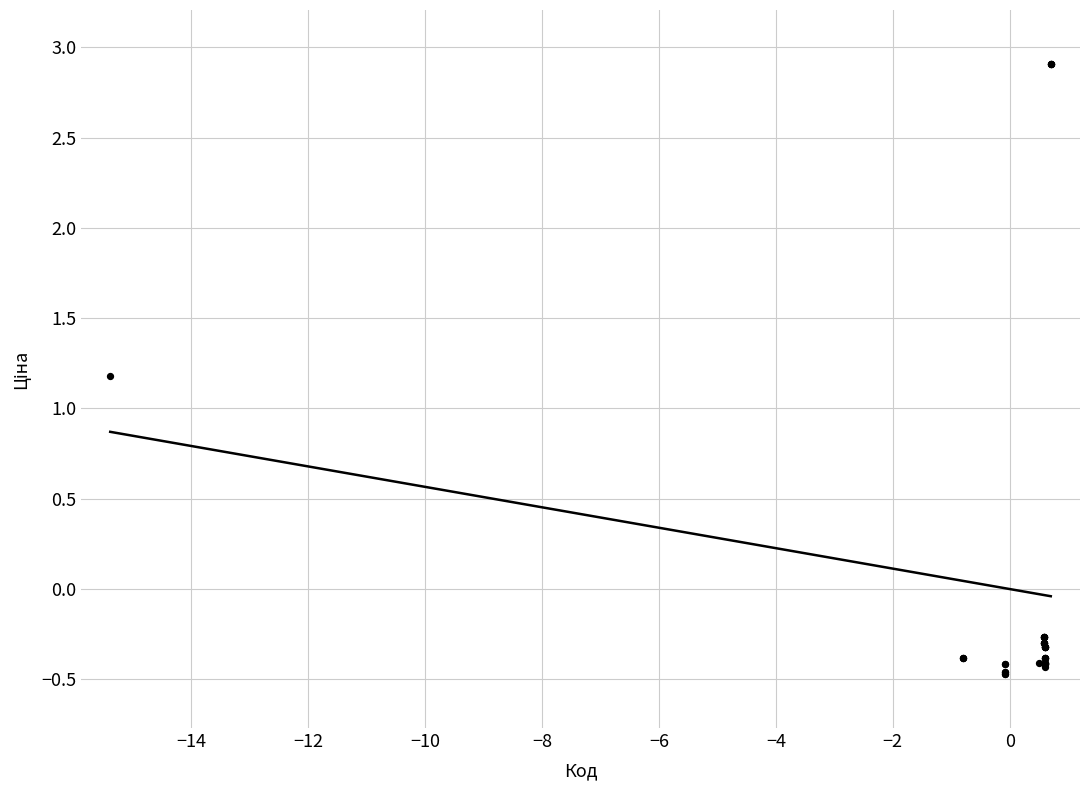

What Y value in the scatter plot is closest to 1?

1.2